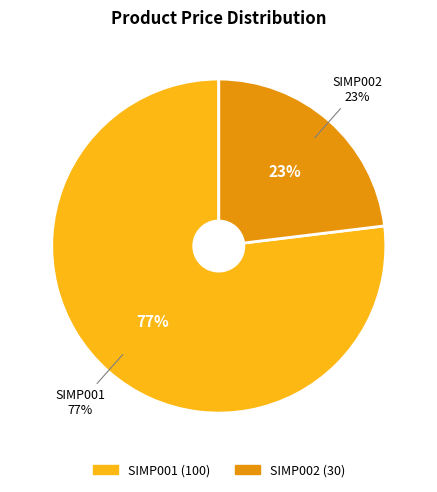

What is the ratio of the value at SIMP001 to the value at SIMP002?

3.3